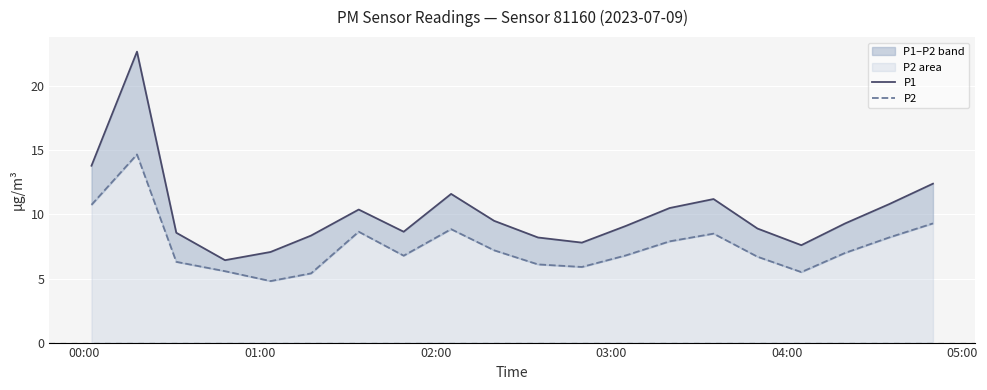

True or false: P2 and P1 cross at least once.

False